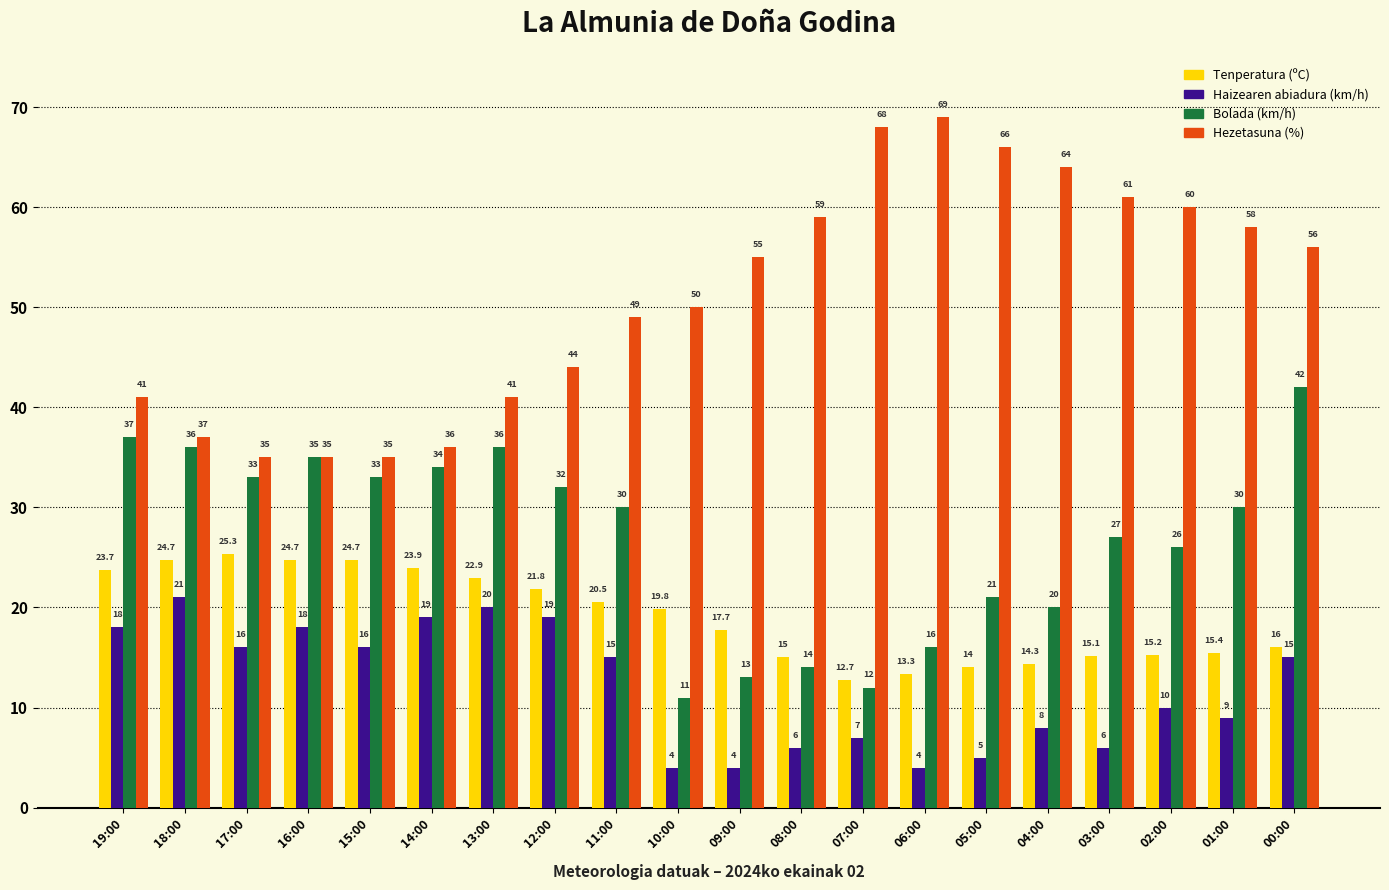

Does the chart contain any negative values?

No